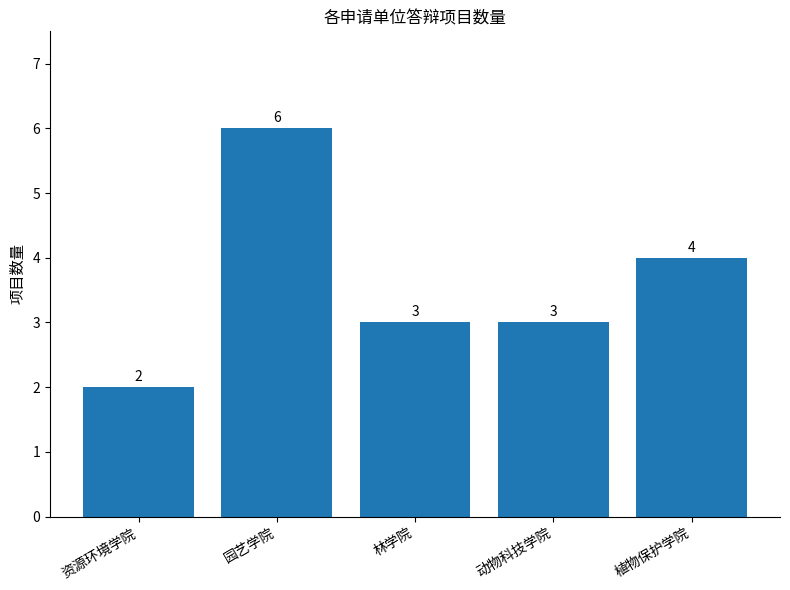

What is the smallest value displayed?

2